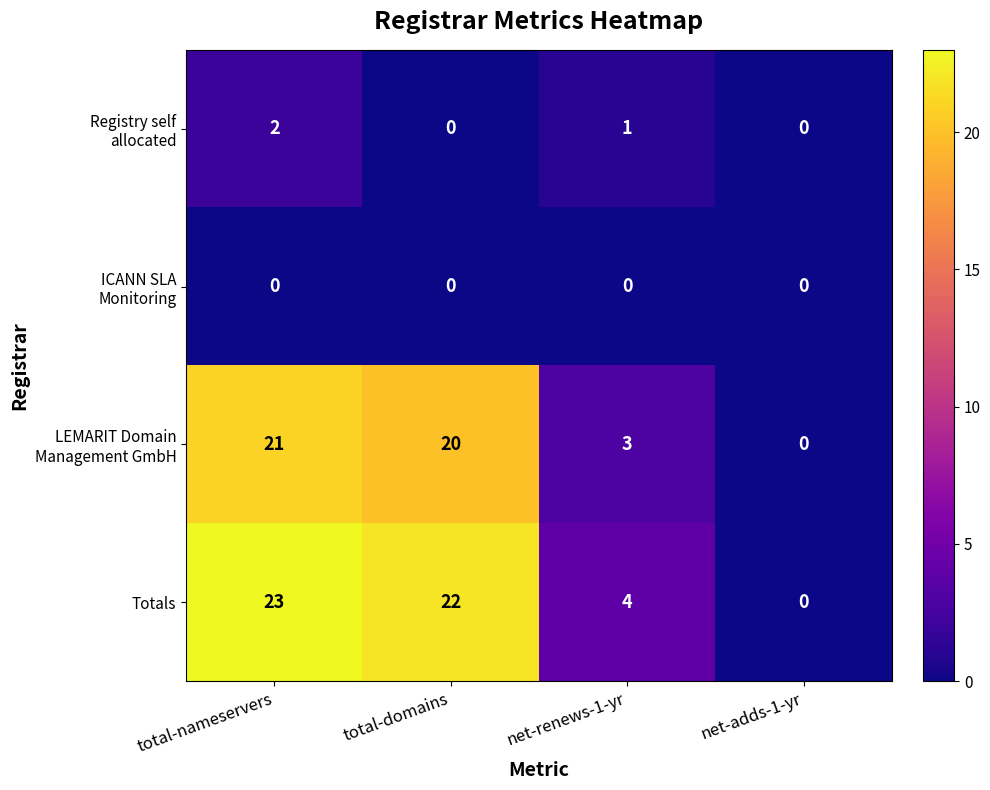

Which category has the highest value in the Totals series?

total-nameservers